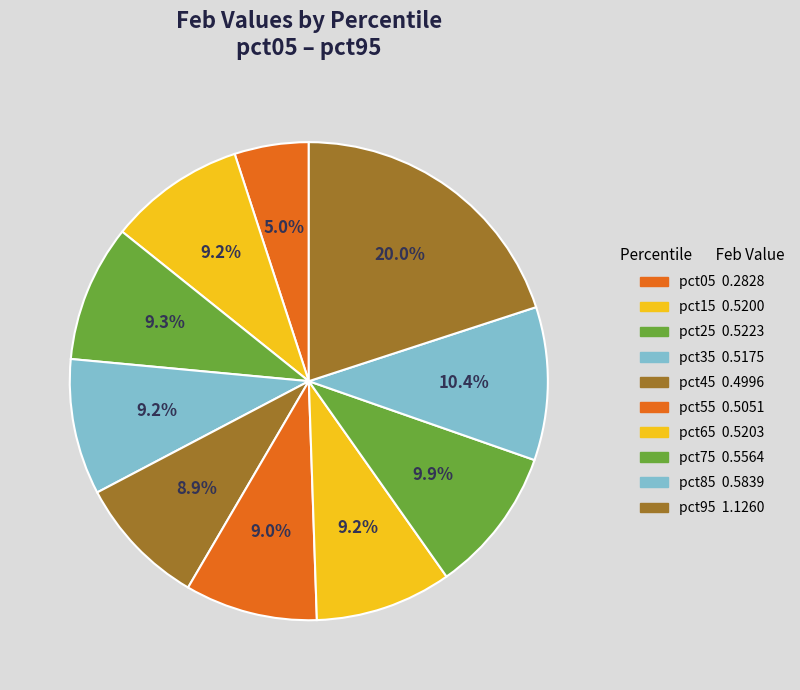

The pct65 slice represents 9% of the pie. True or false?

True